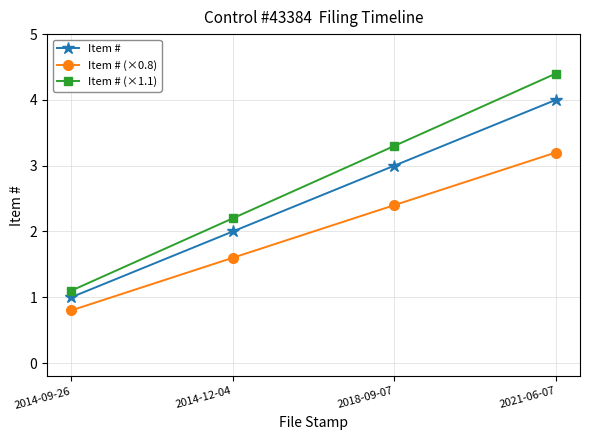

What is the approximate value of Item # (×0.8) at 2018-09-07?

2.4